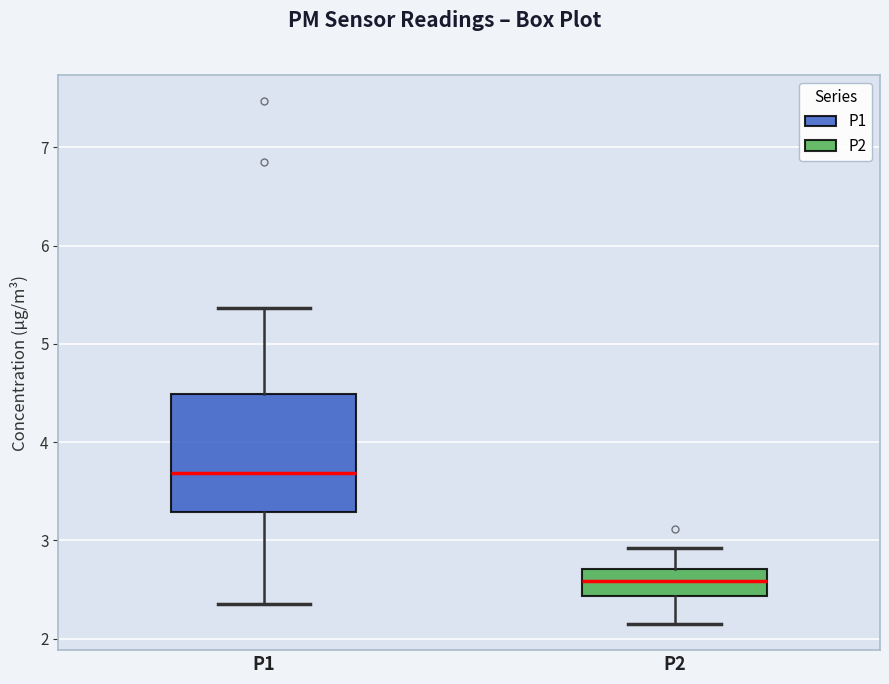

Where does the lower whisker of the box for P1 end on the y-axis? The values are not printed on the chart, so give them approximately, as read against the axis.

2.4